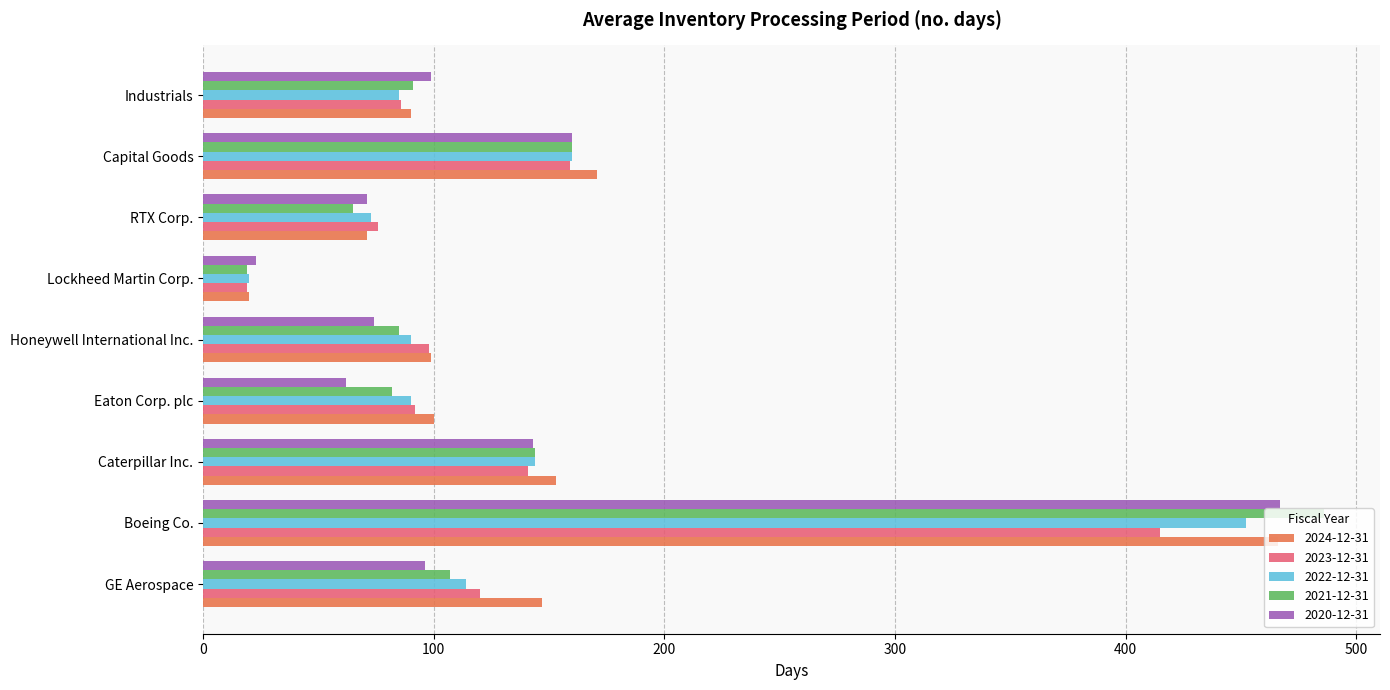

Is the value of 2024-12-31 at Industrials greater than the value of 2023-12-31 at GE Aerospace?

No